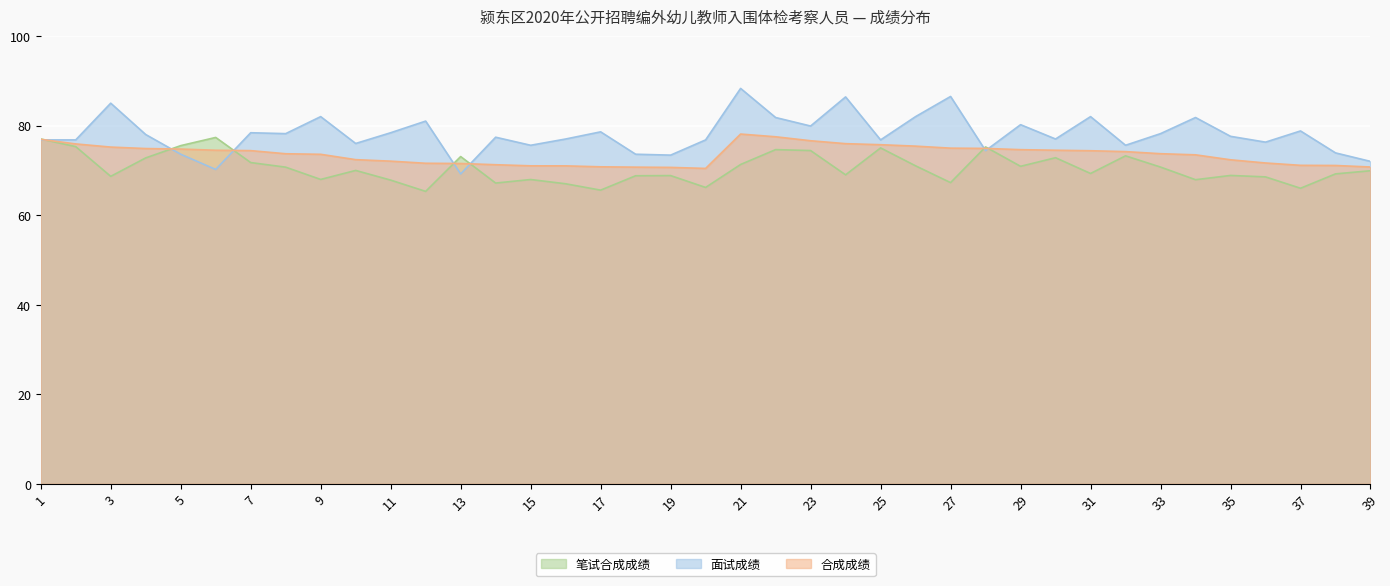

Reading right to left, list all the values displayed in this chart.

笔试合成成绩: 69.9	69.2	66.0	68.5	68.9	67.9	70.7	73.2	69.3	72.8	70.9	75.2	67.3	71.0	75.0	69.0	74.4	74.6	71.3	66.2	68.8	68.8	65.6	67.0	68.0	67.2	73.1	65.3	67.8	70.0	68.0	70.7	71.7	77.3	75.5	72.8	68.7	75.3	77.0
面试成绩: 72.0	73.9	78.8	76.3	77.6	81.8	78.2	75.6	82.0	77.0	80.2	74.4	86.5	82.0	76.8	86.4	79.9	81.8	88.3	76.8	73.4	73.6	78.6	77.0	75.6	77.4	69.2	81.0	78.4	76.0	82.0	78.2	78.4	70.2	73.6	78.0	85.0	76.8	76.8
合成成绩: 70.7	71.1	71.1	71.6	72.4	73.5	73.7	74.2	74.4	74.5	74.6	74.9	75.0	75.4	75.7	76.0	76.6	77.5	78.1	70.4	70.7	70.7	70.8	71.0	71.0	71.3	71.5	71.6	72.1	72.4	73.6	73.7	74.4	74.5	74.8	74.9	75.2	75.9	76.9